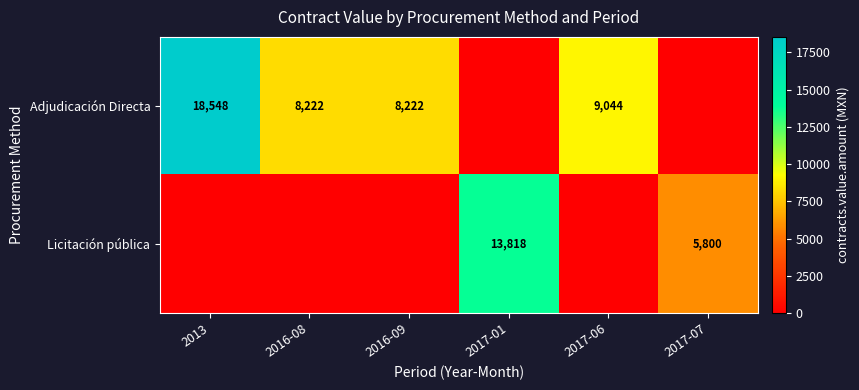

Is it true that Licitación pública equals 5800 at 2017-07?

True